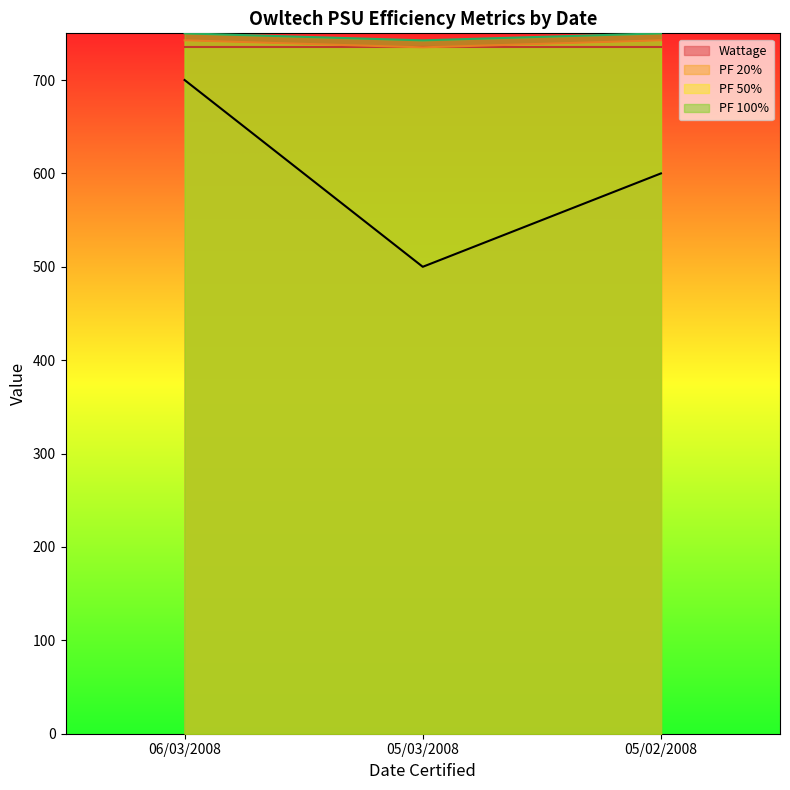

What position from the left is 05/02/2008?

3